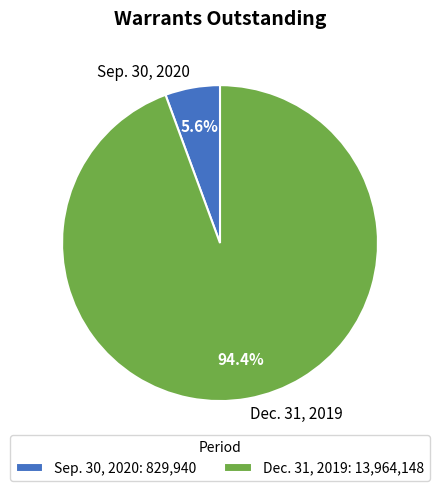

To the nearest percent, what percentage of the pie is Sep. 30, 2020?

6%